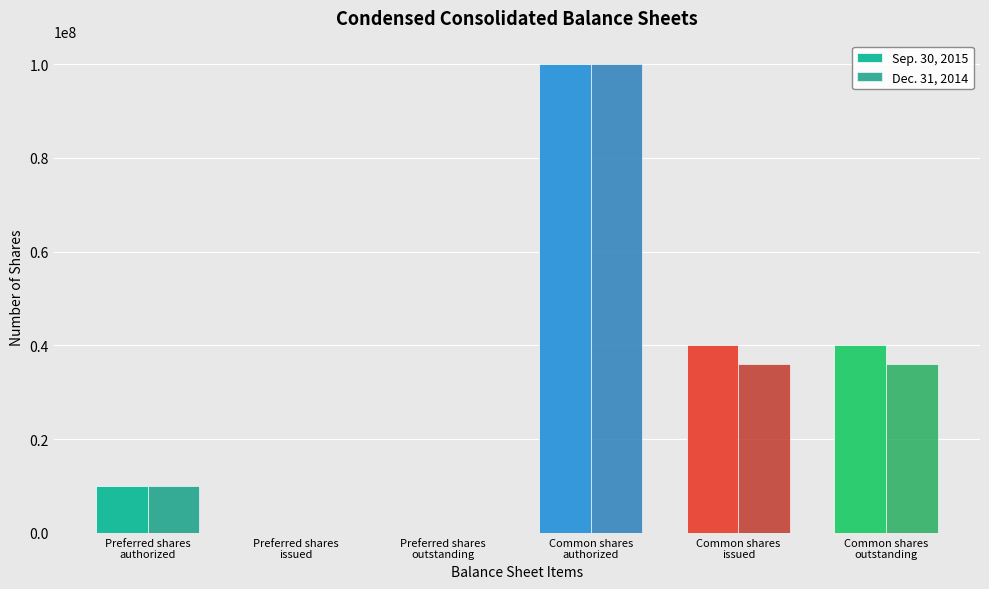

How many groups of bars are there?

6